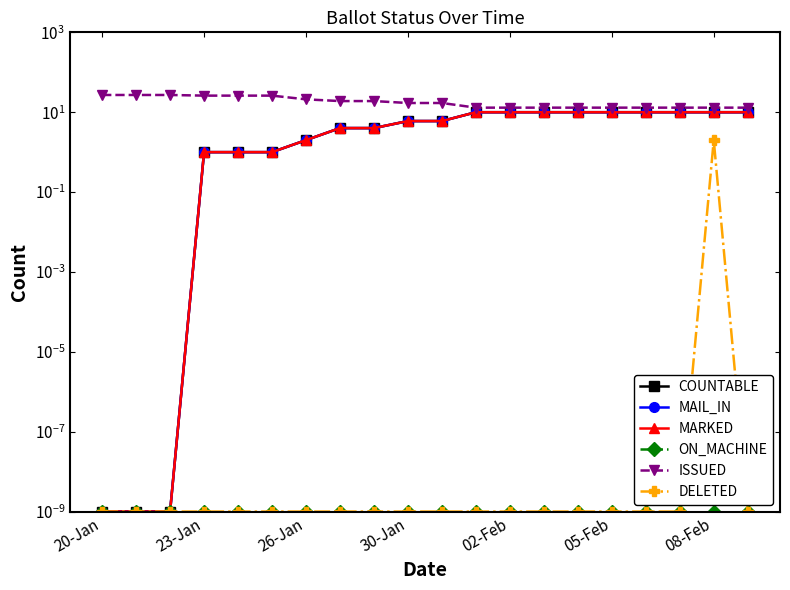

The ON_MACHINE series shows 0.0 at 23-Jan. True or false?

True